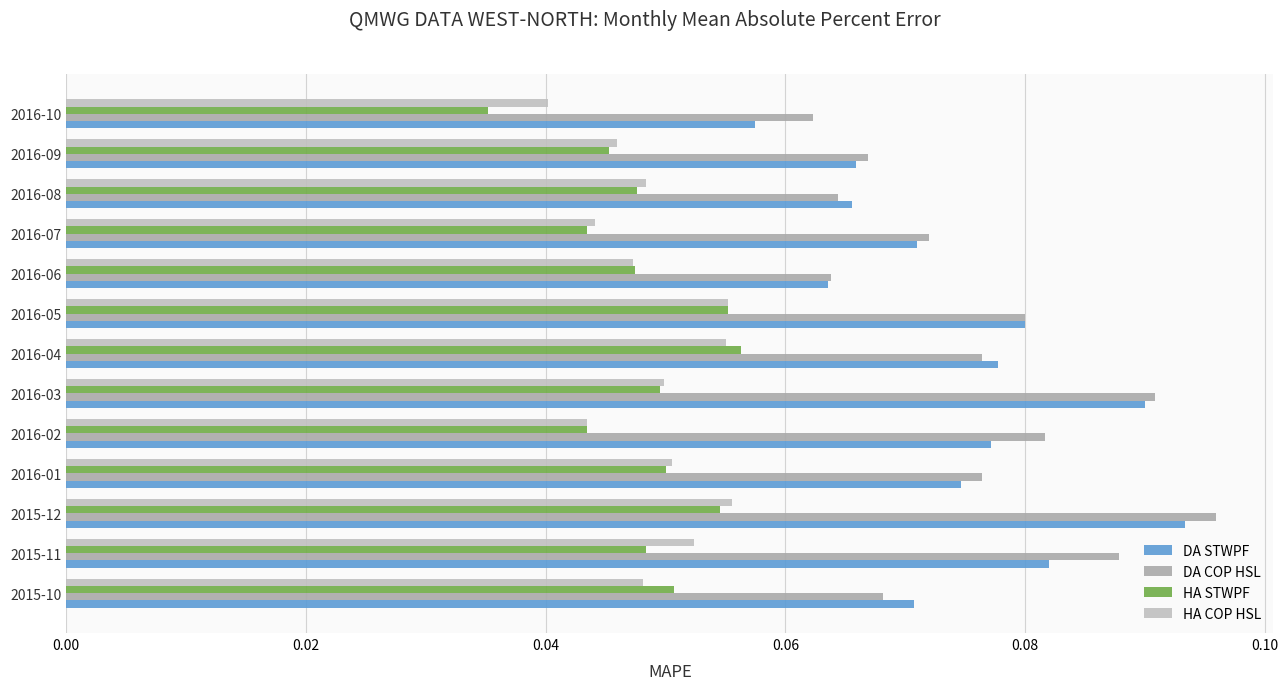

Count the number of data series in this chart.

4